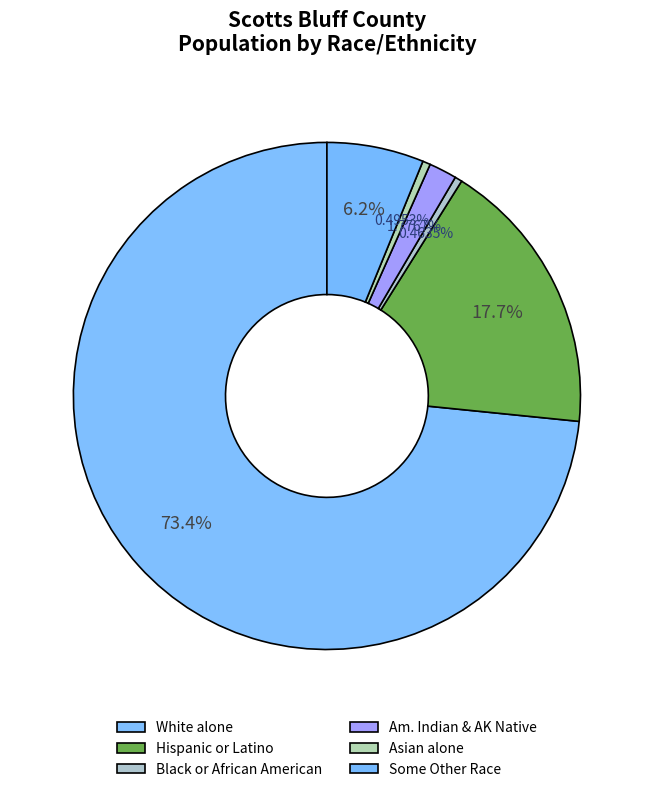

To the nearest percent, what is the difference between the largest and smallest slice percentages?

73%